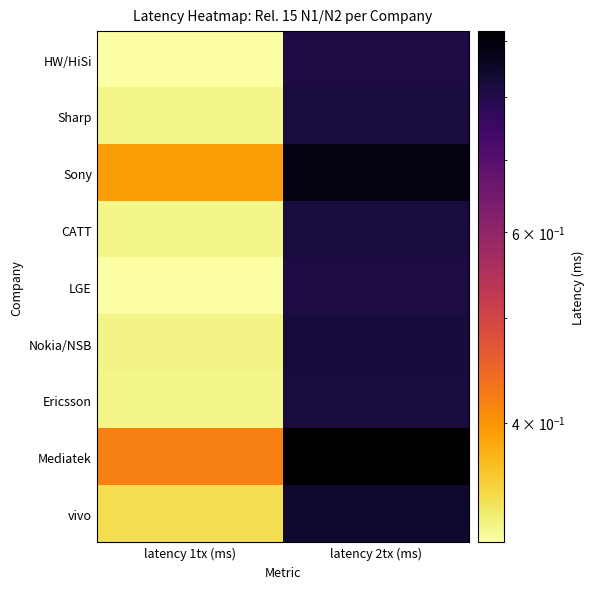

Reading left to right, what are all the values shown in this chart?

HW/HiSi: latency 1tx (ms)=0.3	latency 2tx (ms)=0.8
Sharp: latency 1tx (ms)=0.3	latency 2tx (ms)=0.8
Sony: latency 1tx (ms)=0.4	latency 2tx (ms)=0.9
CATT: latency 1tx (ms)=0.3	latency 2tx (ms)=0.8
LGE: latency 1tx (ms)=0.3	latency 2tx (ms)=0.8
Nokia/NSB: latency 1tx (ms)=0.3	latency 2tx (ms)=0.8
Ericsson: latency 1tx (ms)=0.3	latency 2tx (ms)=0.8
Mediatek: latency 1tx (ms)=0.4	latency 2tx (ms)=0.9
vivo: latency 1tx (ms)=0.3	latency 2tx (ms)=0.8